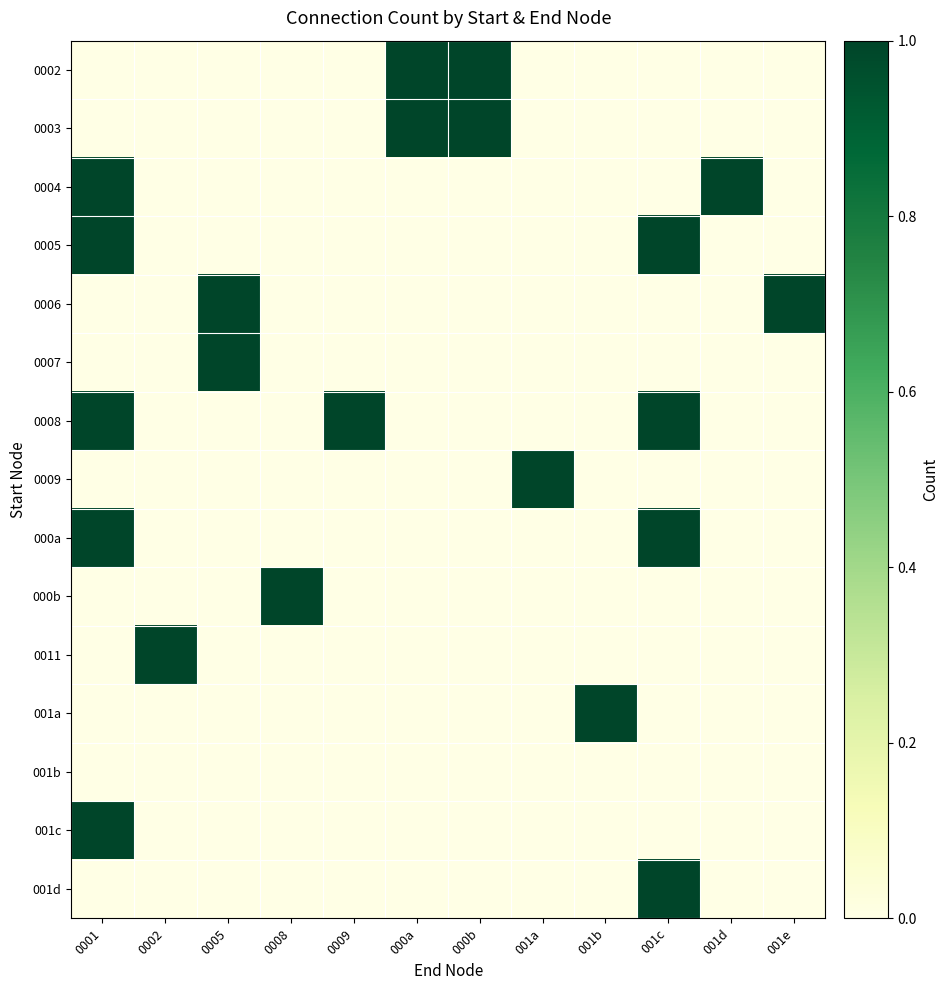

Reading left to right, what are all the values shown in this chart?

0002: 0001=0	0002=0	0005=0	0008=0	0009=0	000a=1	000b=1	001a=0	001b=0	001c=0	001d=0	001e=0
0003: 0001=0	0002=0	0005=0	0008=0	0009=0	000a=1	000b=1	001a=0	001b=0	001c=0	001d=0	001e=0
0004: 0001=1	0002=0	0005=0	0008=0	0009=0	000a=0	000b=0	001a=0	001b=0	001c=0	001d=1	001e=0
0005: 0001=1	0002=0	0005=0	0008=0	0009=0	000a=0	000b=0	001a=0	001b=0	001c=1	001d=0	001e=0
0006: 0001=0	0002=0	0005=1	0008=0	0009=0	000a=0	000b=0	001a=0	001b=0	001c=0	001d=0	001e=1
0007: 0001=0	0002=0	0005=1	0008=0	0009=0	000a=0	000b=0	001a=0	001b=0	001c=0	001d=0	001e=0
0008: 0001=1	0002=0	0005=0	0008=0	0009=1	000a=0	000b=0	001a=0	001b=0	001c=1	001d=0	001e=0
0009: 0001=0	0002=0	0005=0	0008=0	0009=0	000a=0	000b=0	001a=1	001b=0	001c=0	001d=0	001e=0
000a: 0001=1	0002=0	0005=0	0008=0	0009=0	000a=0	000b=0	001a=0	001b=0	001c=1	001d=0	001e=0
000b: 0001=0	0002=0	0005=0	0008=1	0009=0	000a=0	000b=0	001a=0	001b=0	001c=0	001d=0	001e=0
0011: 0001=0	0002=1	0005=0	0008=0	0009=0	000a=0	000b=0	001a=0	001b=0	001c=0	001d=0	001e=0
001a: 0001=0	0002=0	0005=0	0008=0	0009=0	000a=0	000b=0	001a=0	001b=1	001c=0	001d=0	001e=0
001b: 0001=0	0002=0	0005=0	0008=0	0009=0	000a=0	000b=0	001a=0	001b=0	001c=0	001d=0	001e=0
001c: 0001=1	0002=0	0005=0	0008=0	0009=0	000a=0	000b=0	001a=0	001b=0	001c=0	001d=0	001e=0
001d: 0001=0	0002=0	0005=0	0008=0	0009=0	000a=0	000b=0	001a=0	001b=0	001c=1	001d=0	001e=0